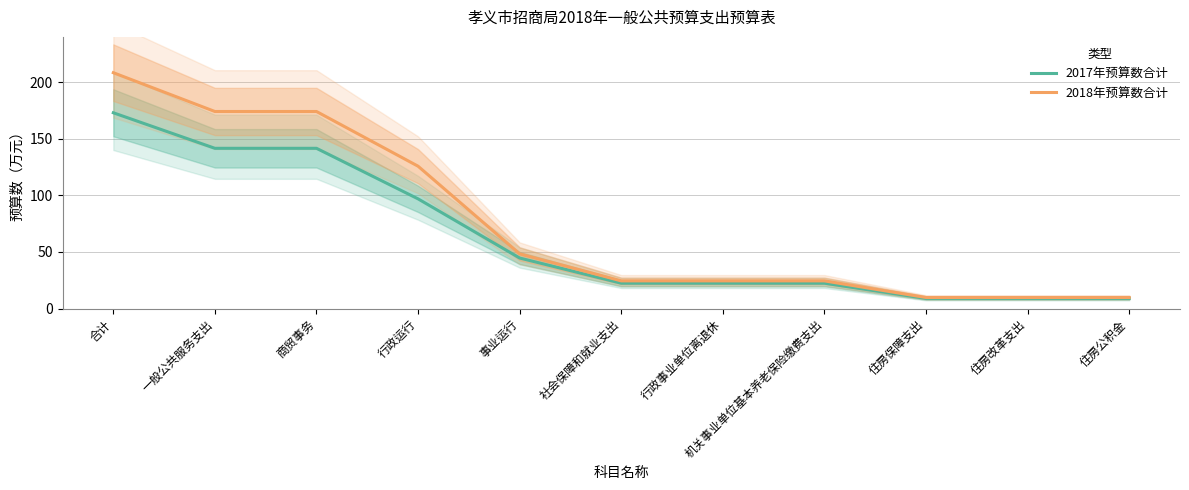

Rank the series at 事业运行 from lowest to highest value.

2017年预算数合计, 2018年预算数合计